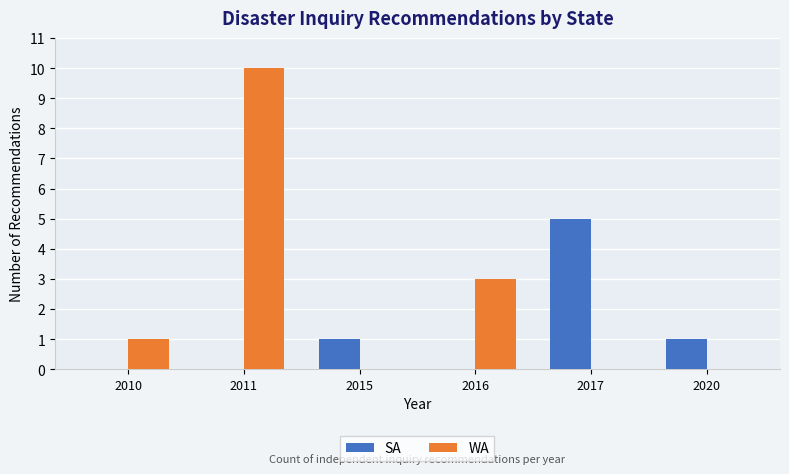

How many data points does each series have?

6